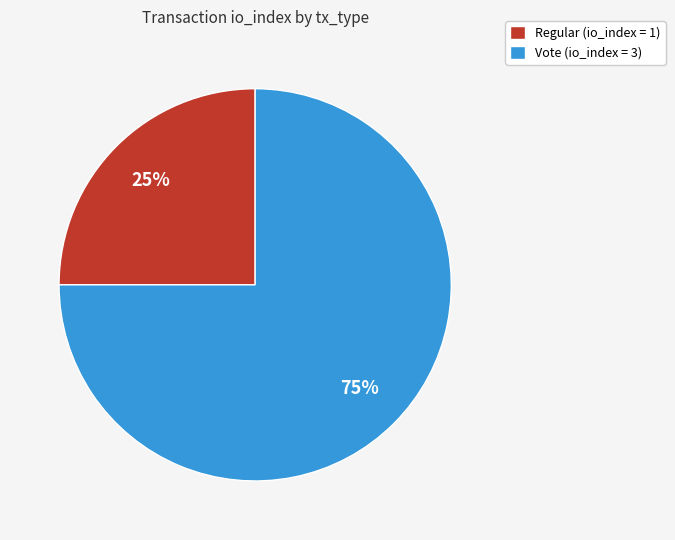

Which has a higher value, Vote or Regular?

Vote